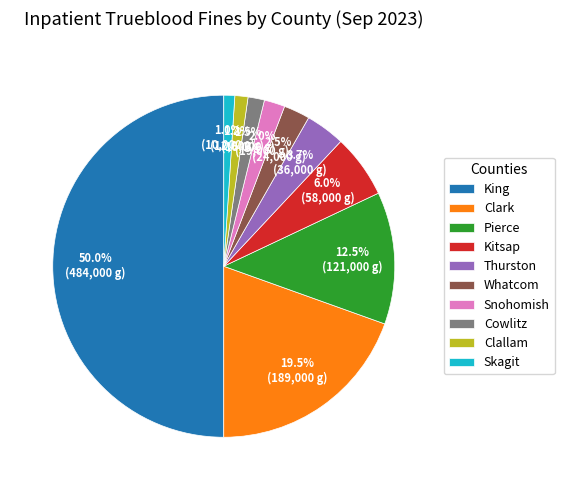

Which has a higher value, Pierce or Kitsap?

Pierce